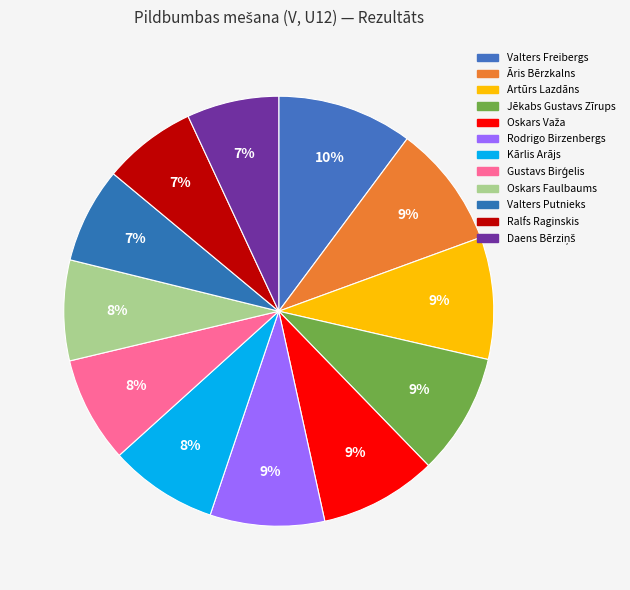

How many slices are in this pie chart?

12